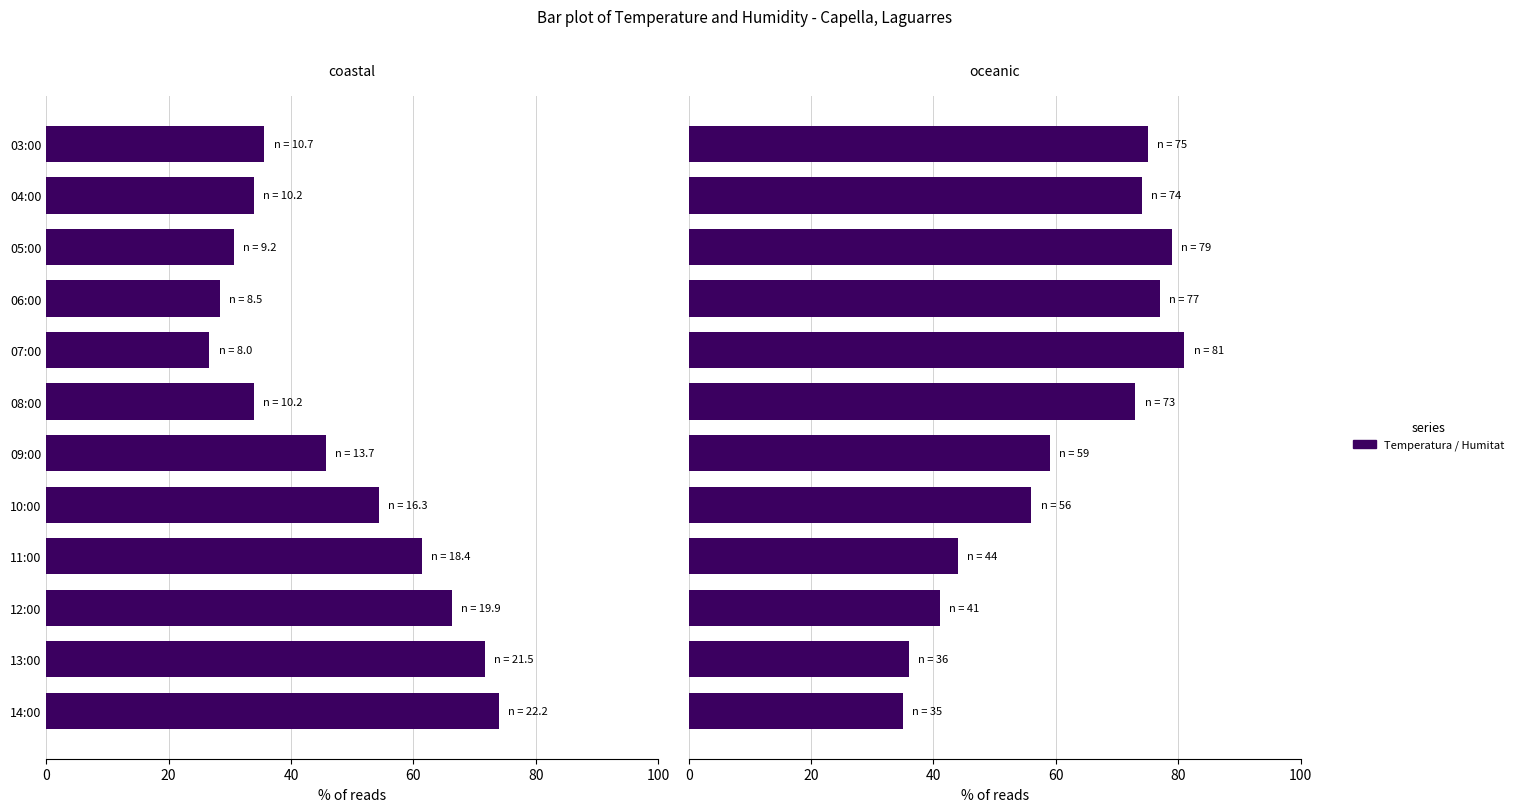

Which label corresponds to the smallest value in the chart?

07:00